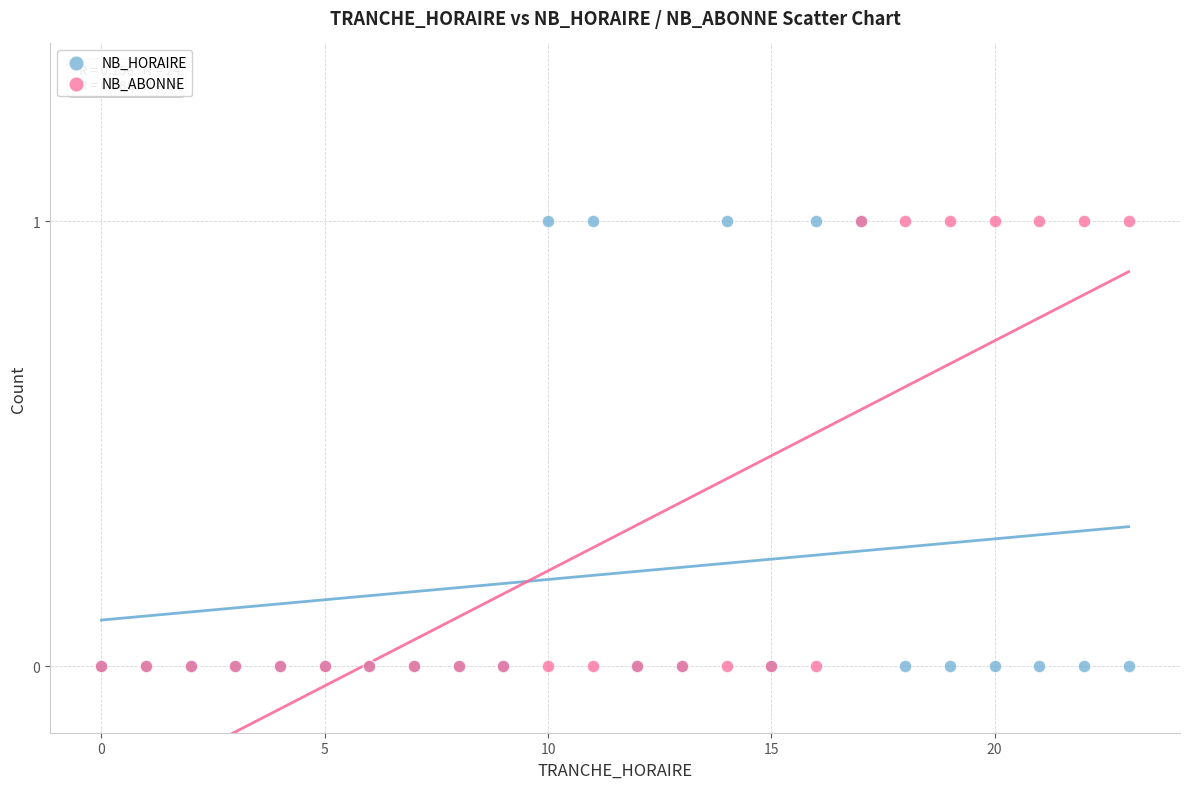

What are all the series names shown in the legend?

NB_HORAIRE, NB_ABONNE